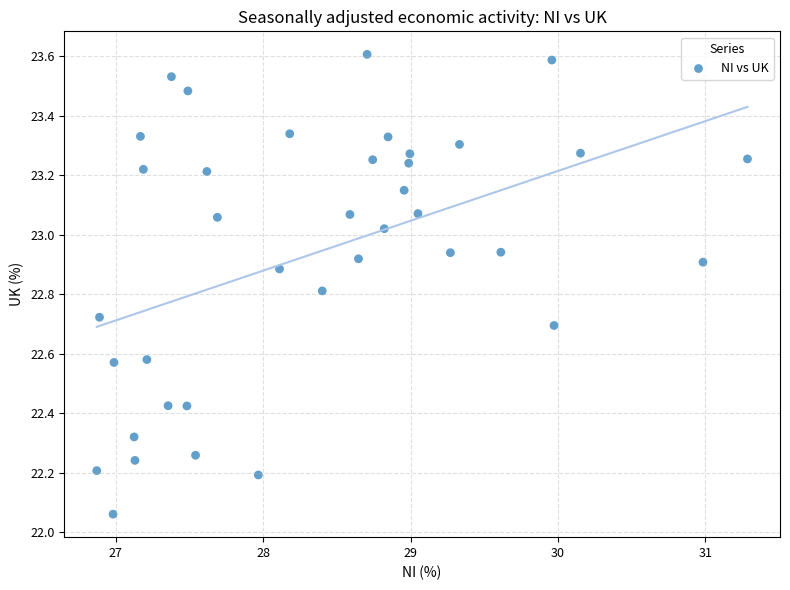

What is the range of Y values (max minus min)?

1.5